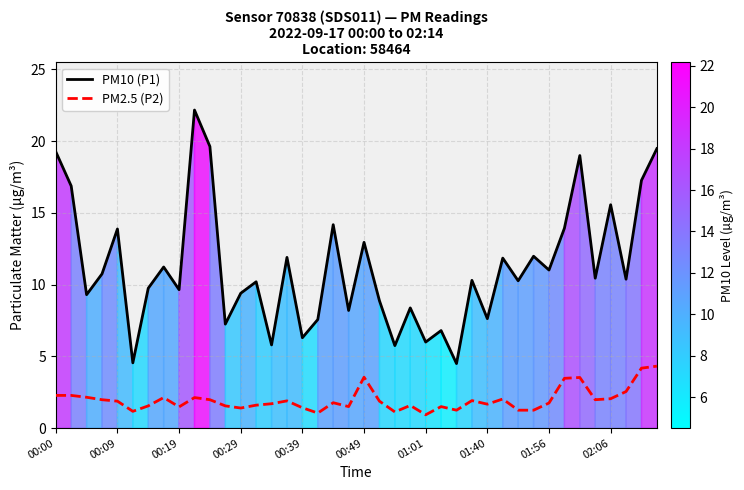

What is the maximum value for PM2.5 (P2)?

4.3